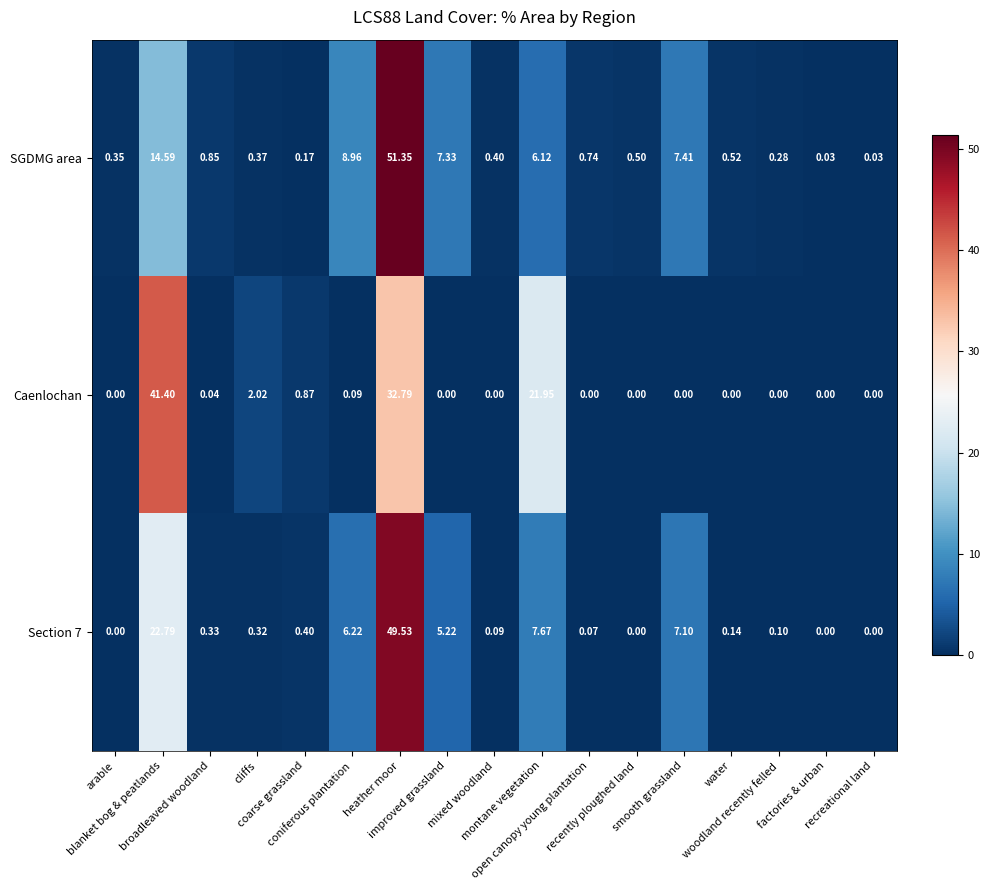

Which series has the largest total across all categories?

SGDMG area